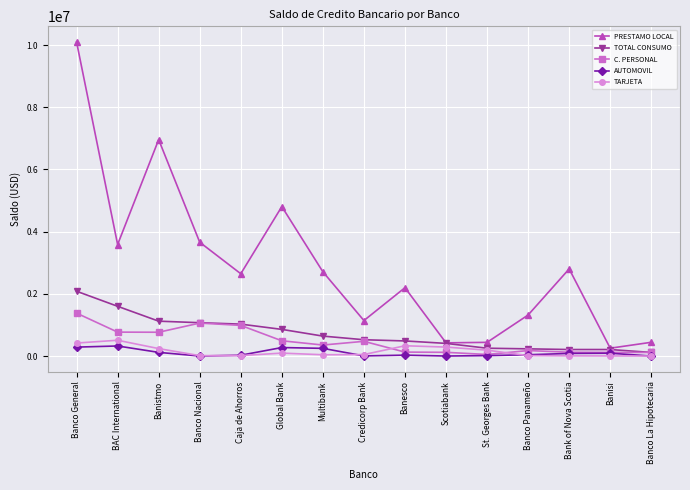

Which series has the largest range (max minus min)?

PRESTAMO LOCAL